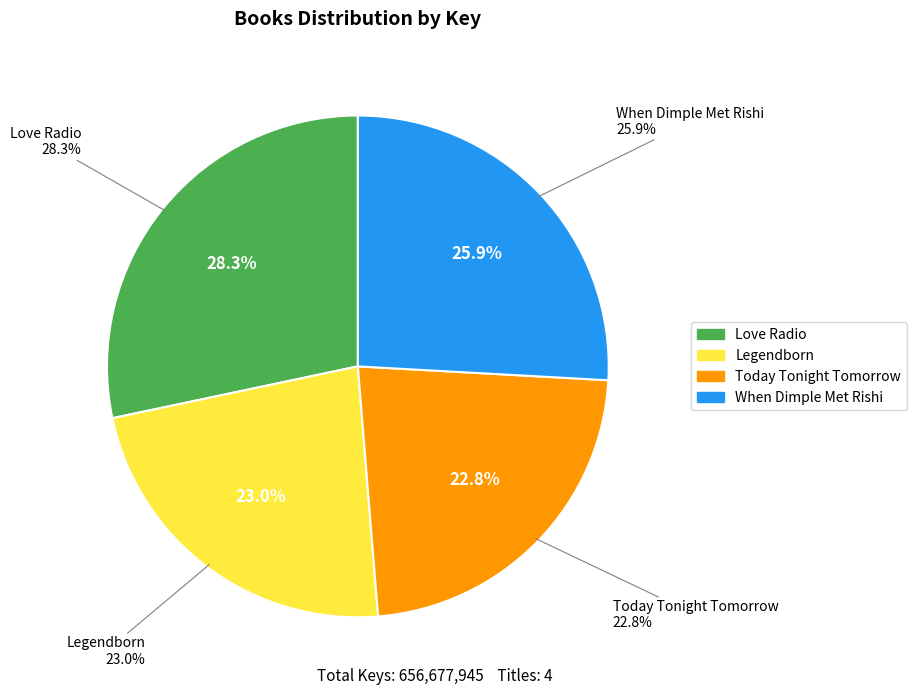

What is the largest slice in the pie chart?

Love Radio